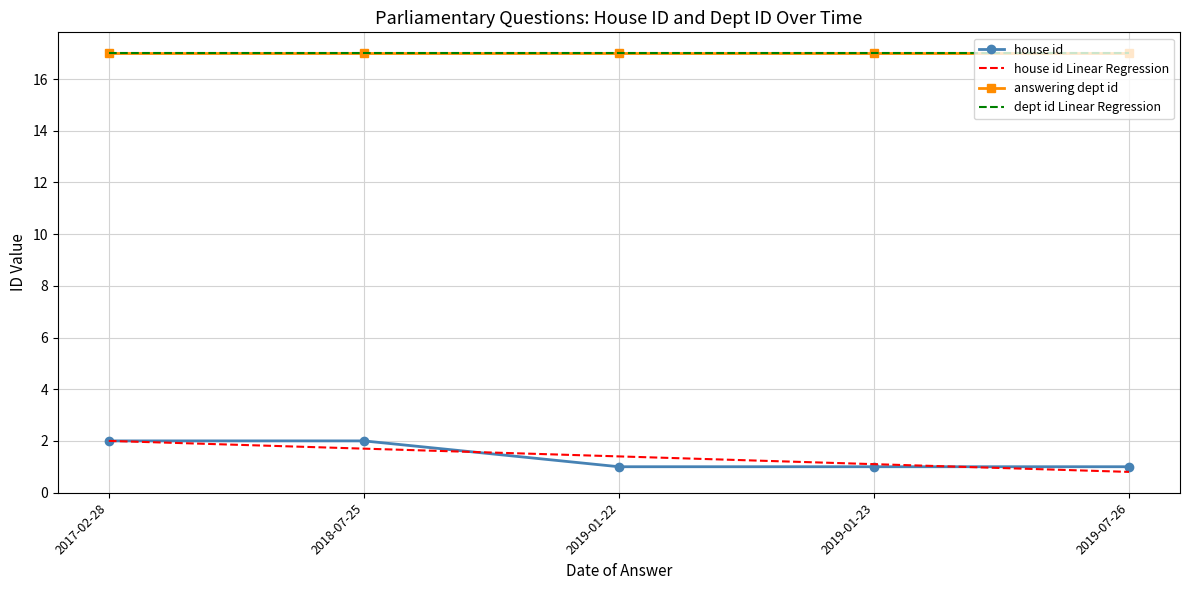

Which series changed the most between 2018-07-25 and 2019-01-22?

house id